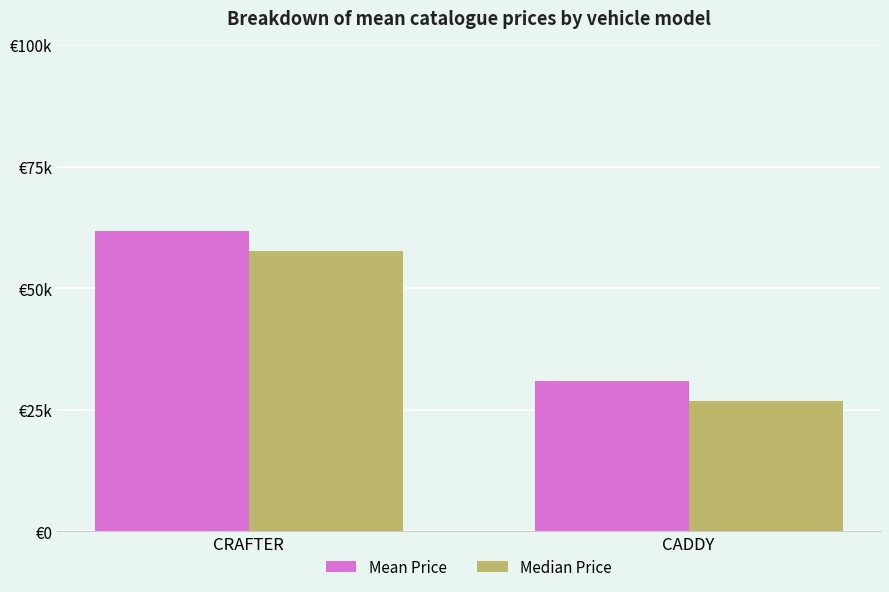

Does the chart contain any negative values?

No